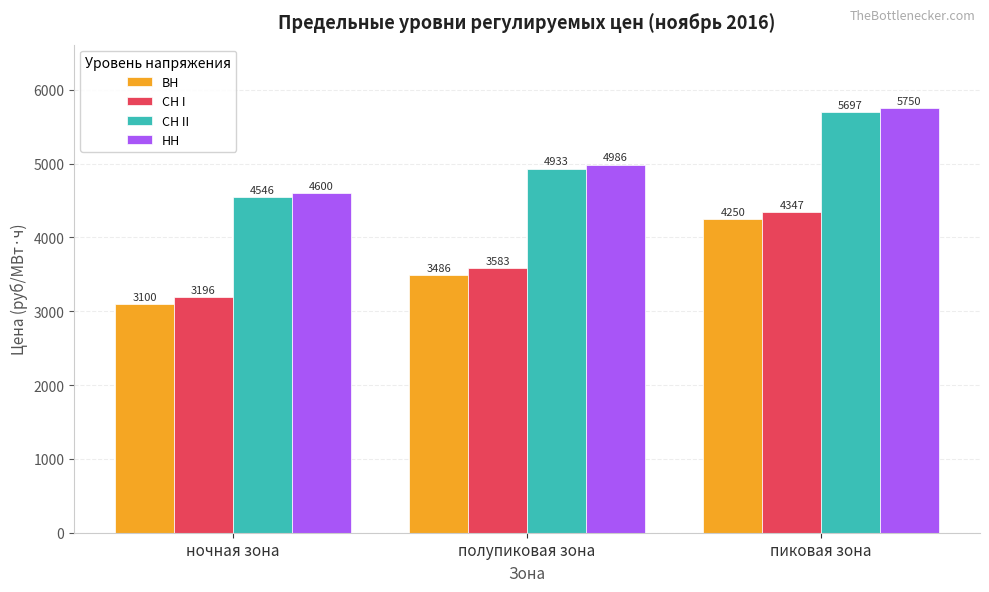

How many groups of bars are there?

3